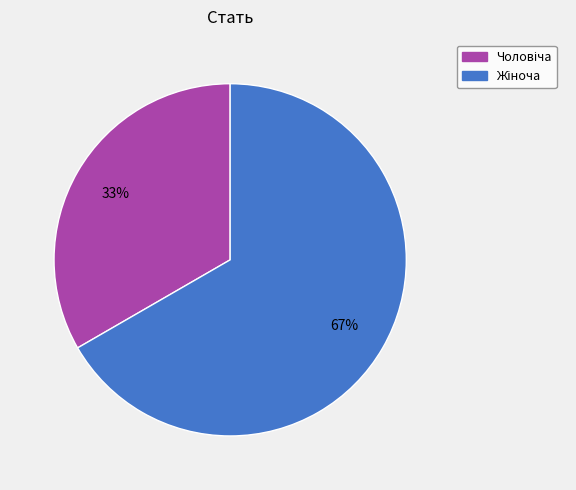

How many segments does this pie chart have?

2